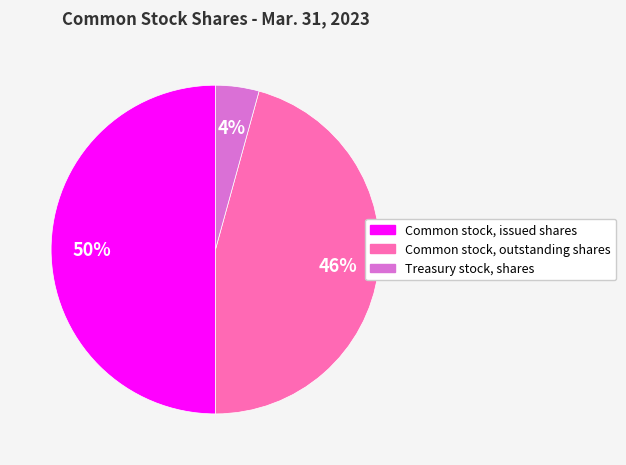

Is Treasury stock, shares the majority of the pie?

No